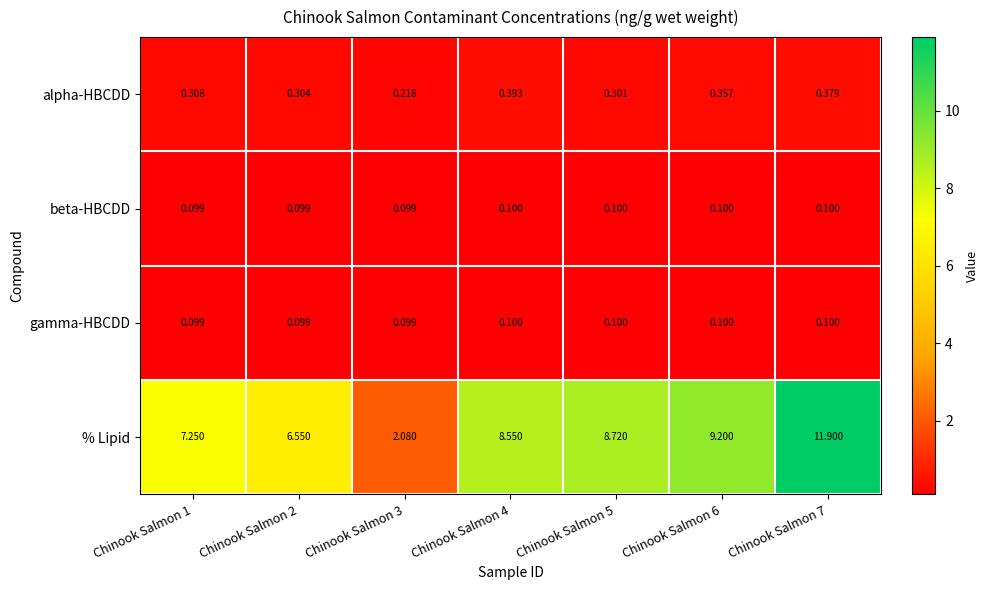

Between Chinook Salmon 1 and Chinook Salmon 3, which series saw the biggest shift?

% Lipid